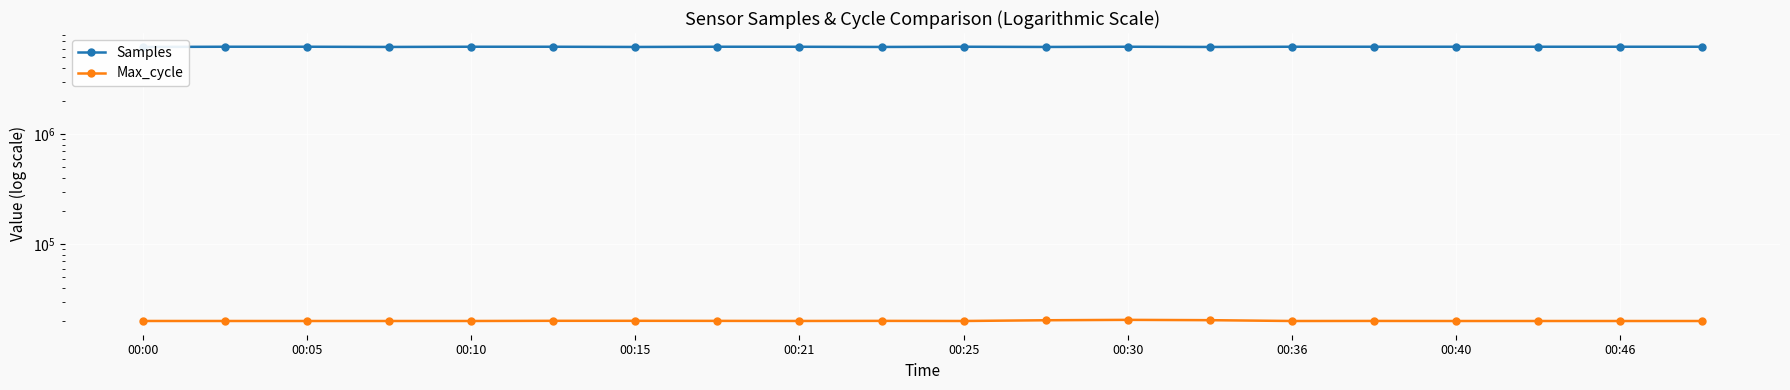

Which series changed the most between 00:25 and 00:30?

Max_cycle